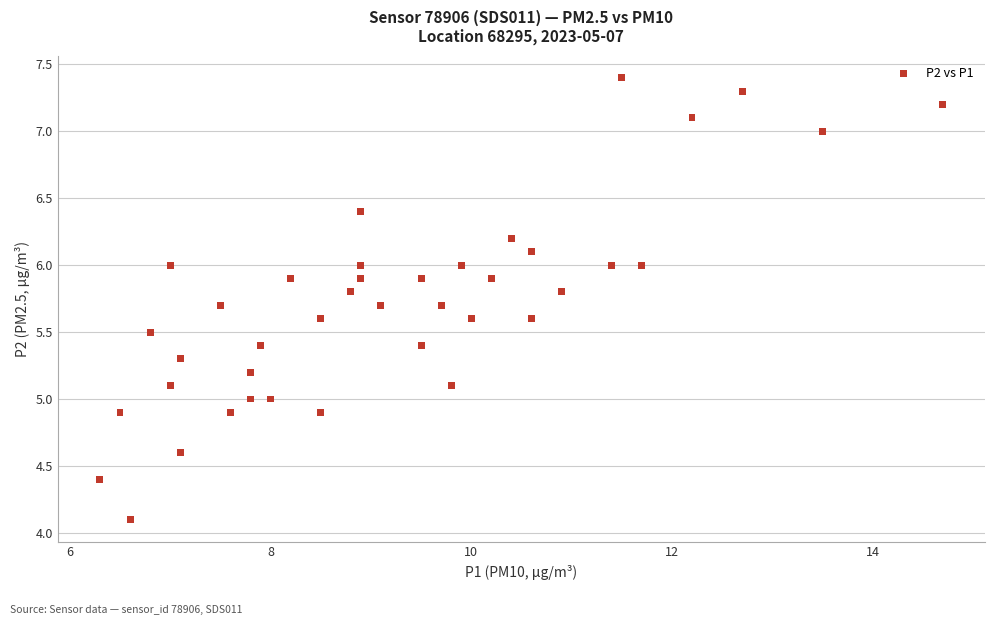

What is the range of X values (max minus min)?

8.4